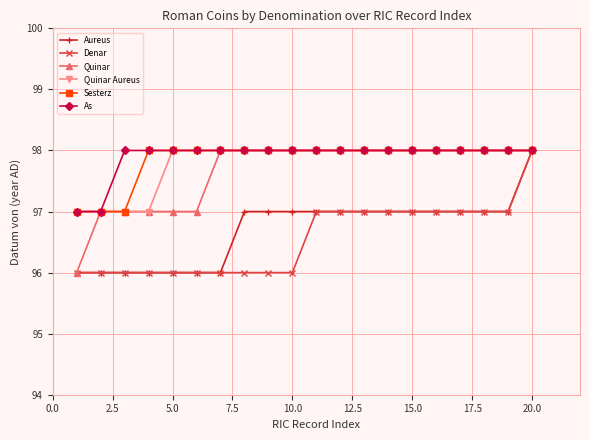

What is the value of the Quinar point at the 3rd from the left?

97